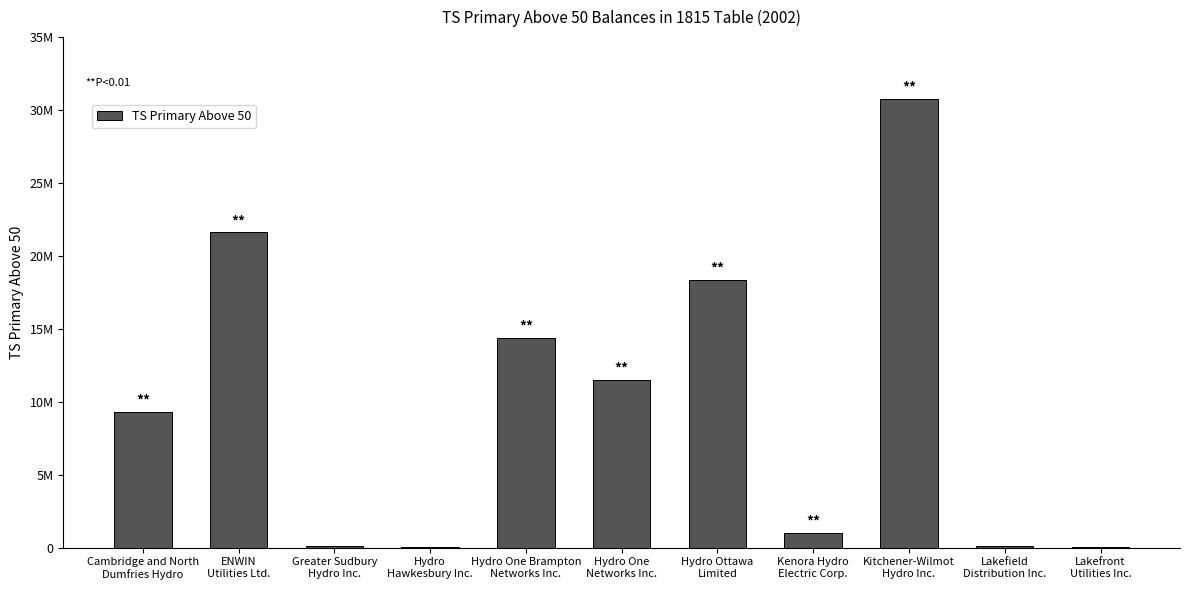

How many data points are less than 9280027?

5